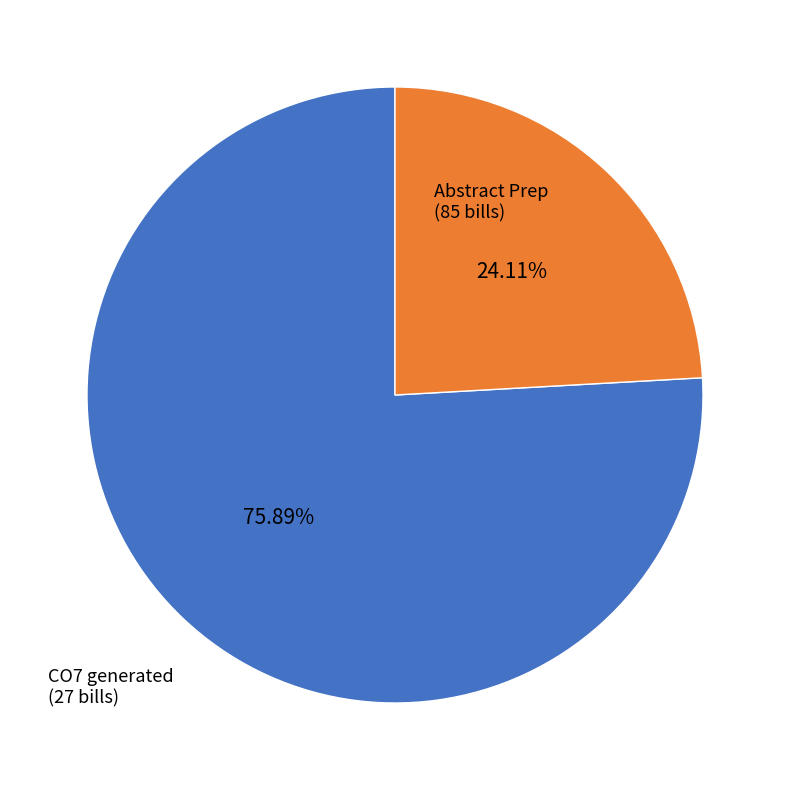

What is the smallest slice in the pie chart?

CO7 generated